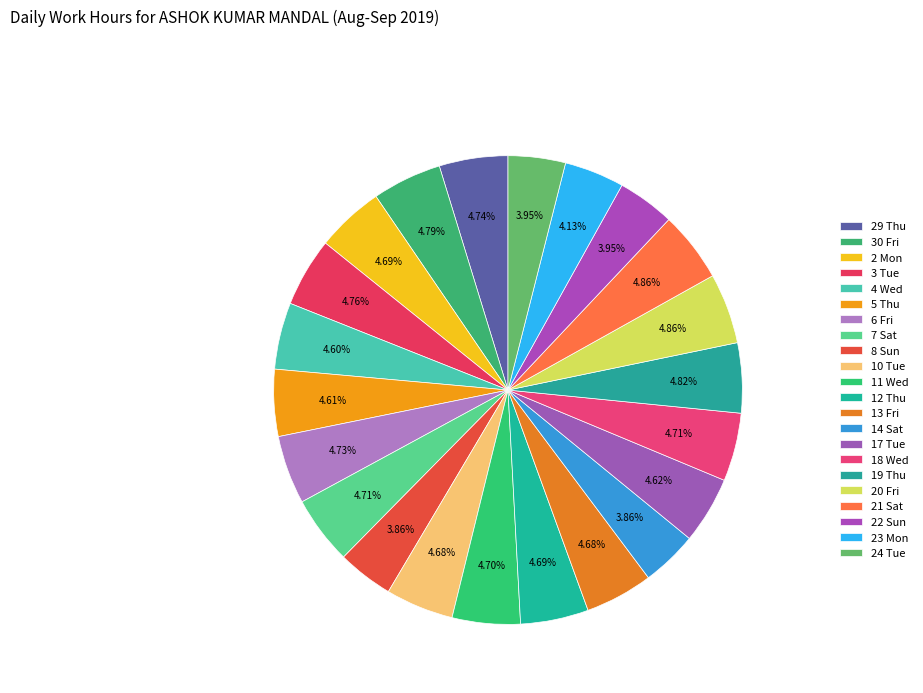

Count the number of slices in the pie.

22